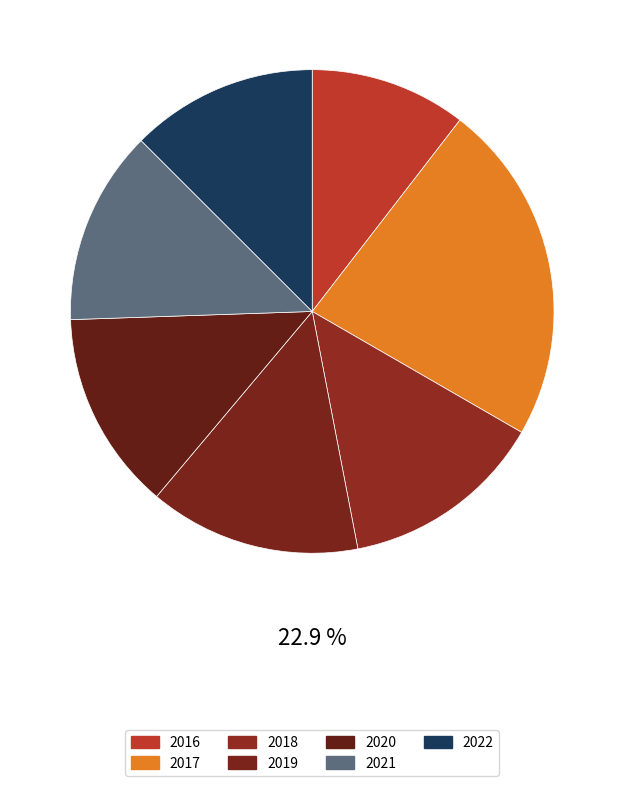

What percentage do 2017 and 2018 together represent?

36.5%